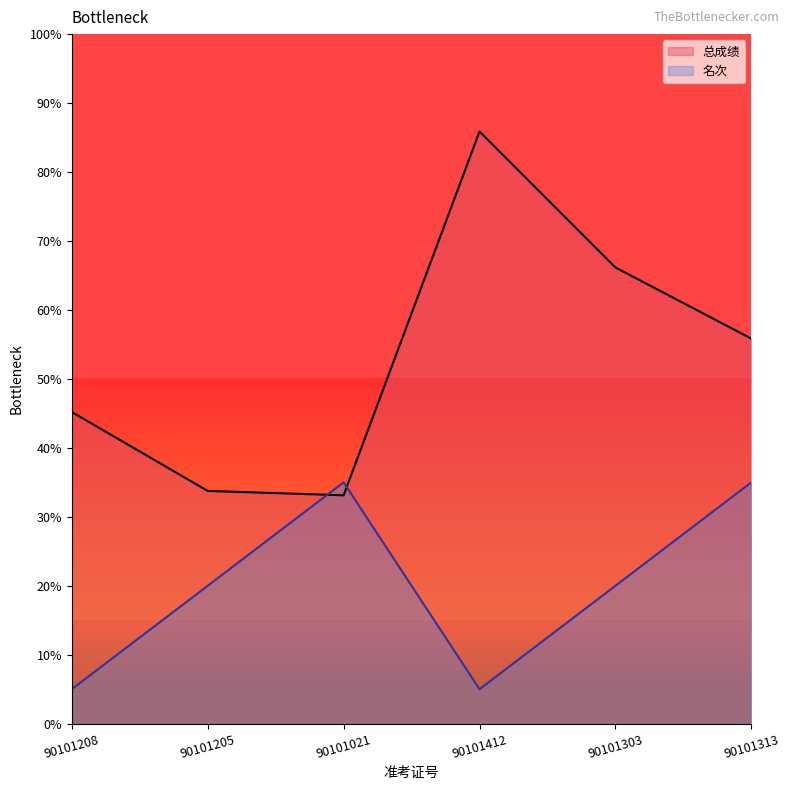

True or false: 总成绩 has a value of 8.4 at 90101205.

False